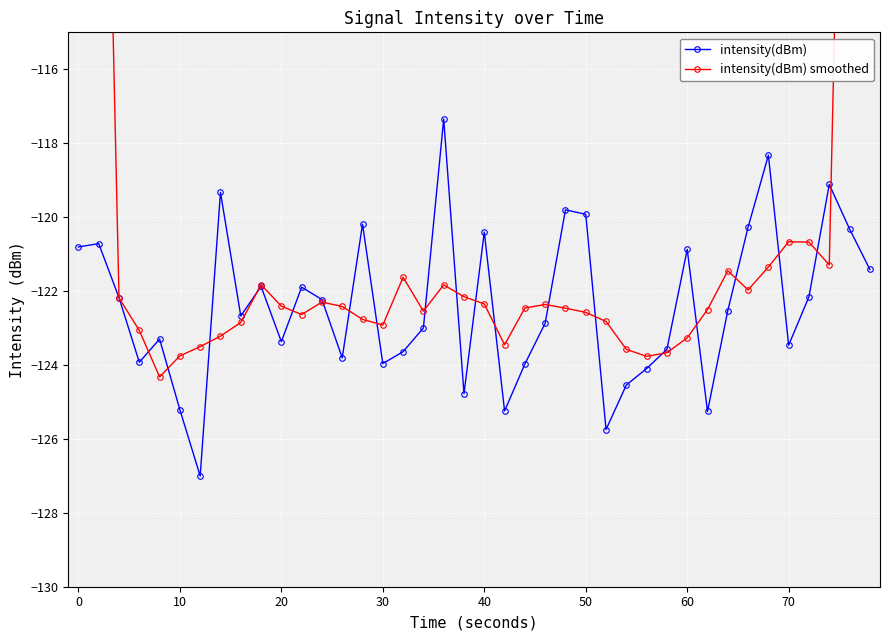

Is it true that intensity(dBm) equals -208.2 at 0?

False